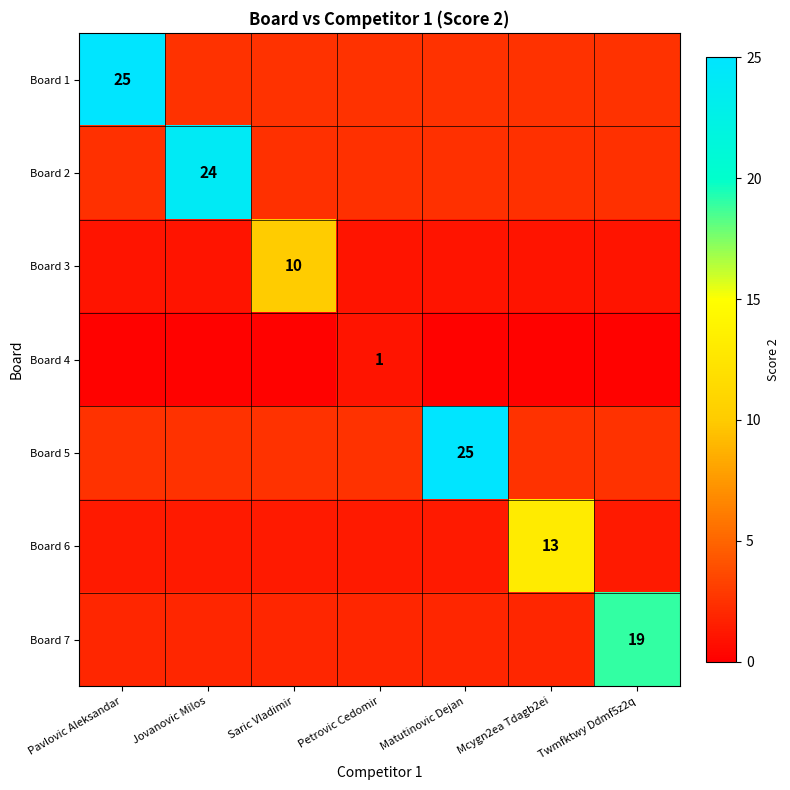

Which series changed the most between Jovanovic Milos and Petrovic Cedomir?

Board 2